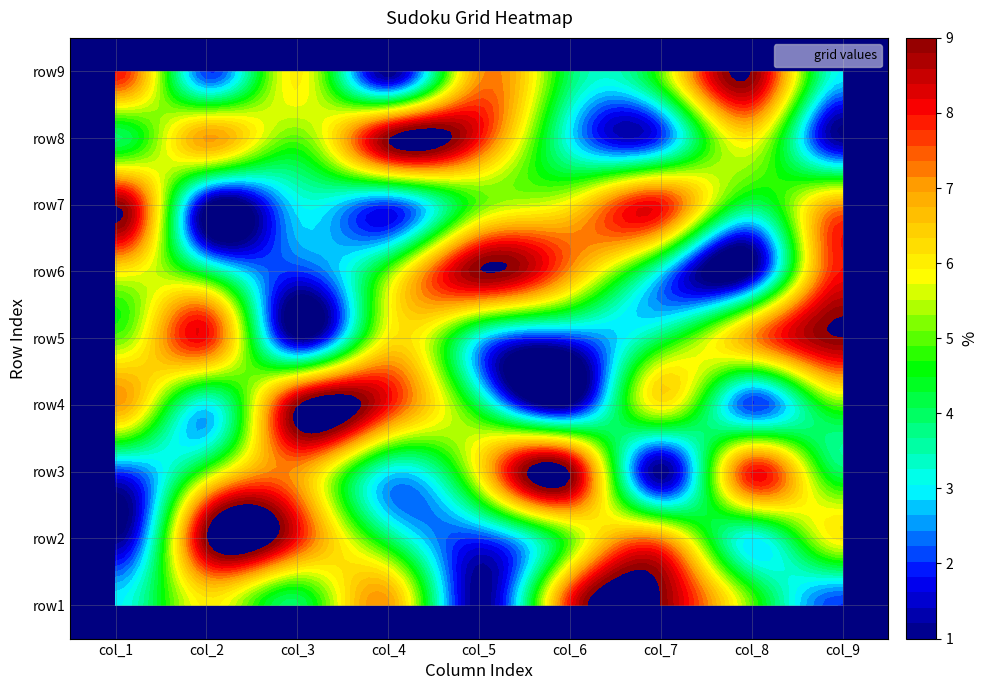

Reading left to right, list all the values displayed in this chart.

row1: 0=3	1=6	2=4	3=7	4=1	5=8	6=9	7=5	8=2
row2: 0=1	1=9	2=8	3=4	4=2	5=5	6=7	7=3	8=6
row3: 0=2	1=5	2=7	3=3	4=6	5=9	6=1	7=8	8=4
row4: 0=7	1=3	2=9	3=8	4=4	5=1	6=6	7=2	8=5
row5: 0=5	1=8	2=1	3=6	4=3	5=2	6=4	7=7	8=9
row6: 0=6	1=4	2=2	3=5	4=9	5=7	6=3	7=1	8=8
row7: 0=9	1=1	2=3	3=2	4=5	5=6	6=8	7=4	8=7
row8: 0=4	1=7	2=5	3=9	4=8	5=3	6=2	7=6	8=1
row9: 0=8	1=2	2=6	3=1	4=7	5=4	6=5	7=9	8=3